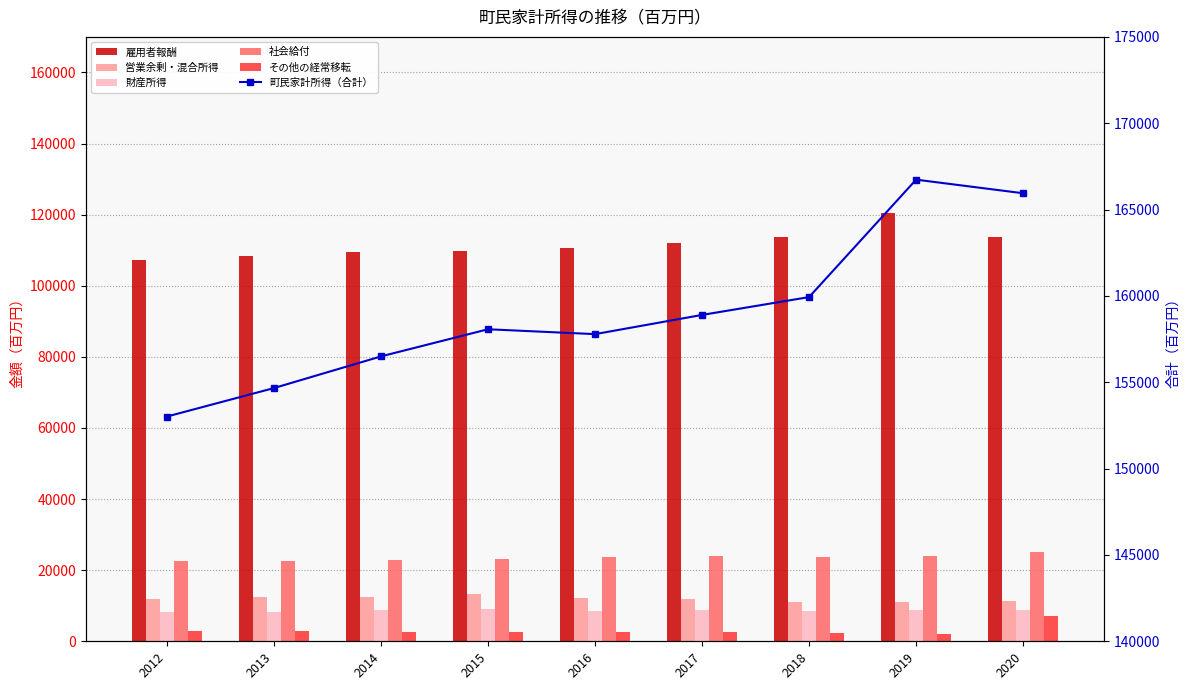

What is the difference between the maximum and minimum values in the 財産所得 series?

1032